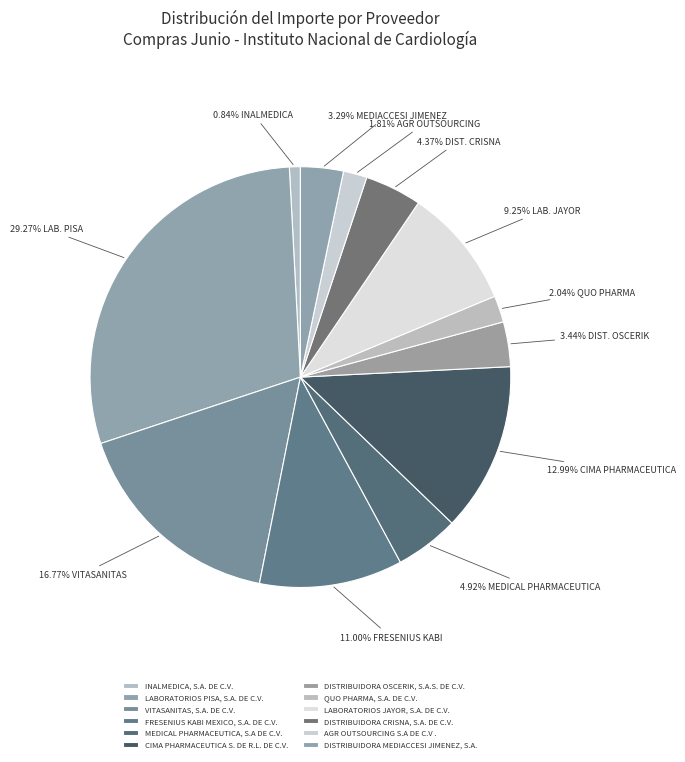

Is the sum of FRESENIUS KABI MEXICO, S.A. DE C.V. and LABORATORIOS JAYOR, S.A. DE C.V. greater than half?

No